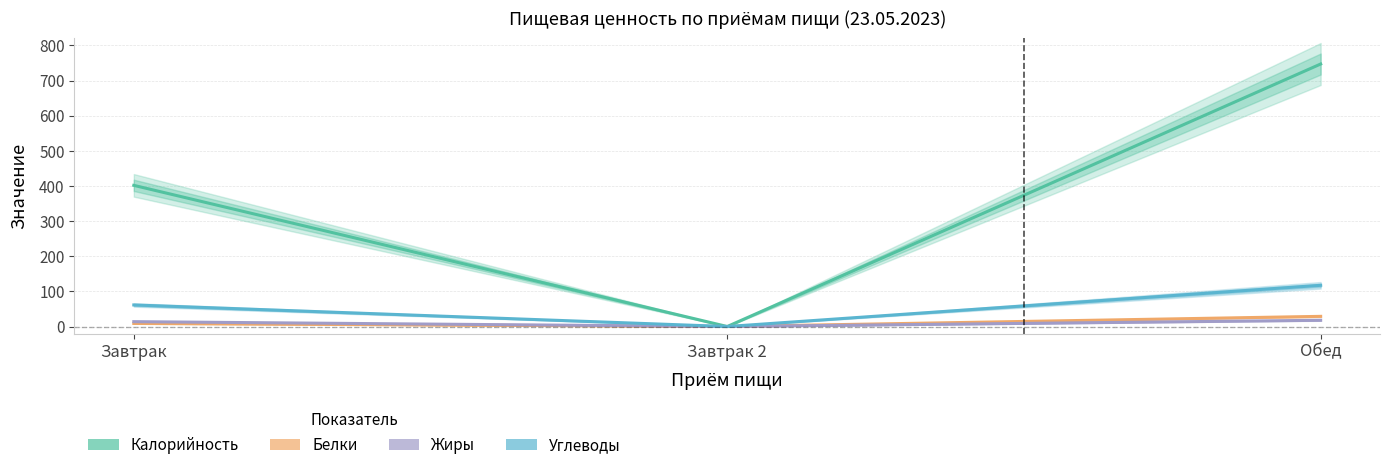

Which has a higher value, Завтрак or Обед?

Обед